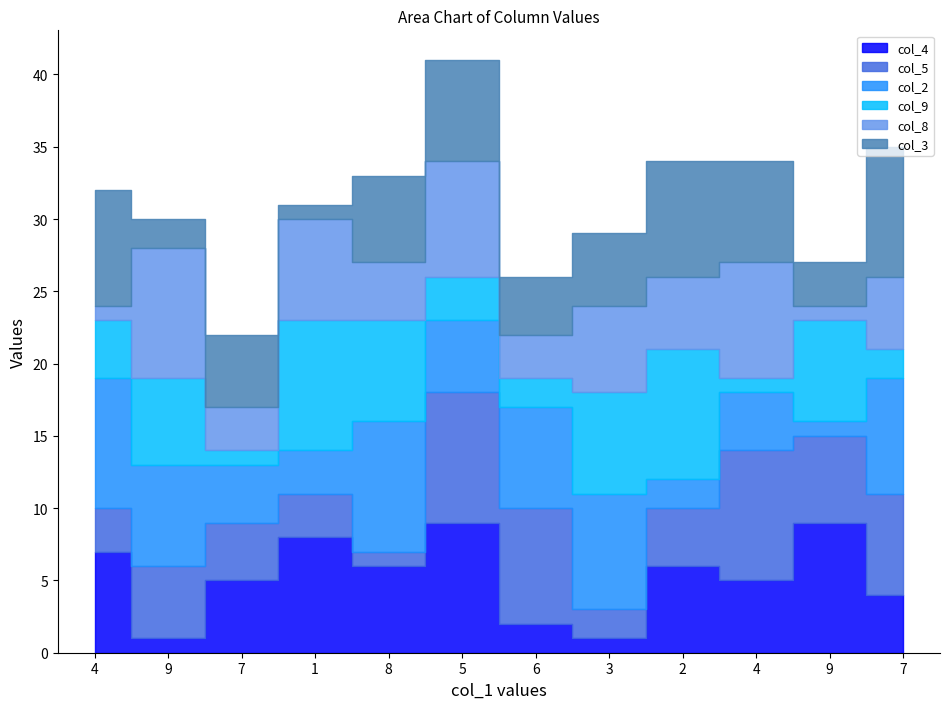

How many interior local valleys does the col_2 series have?

4